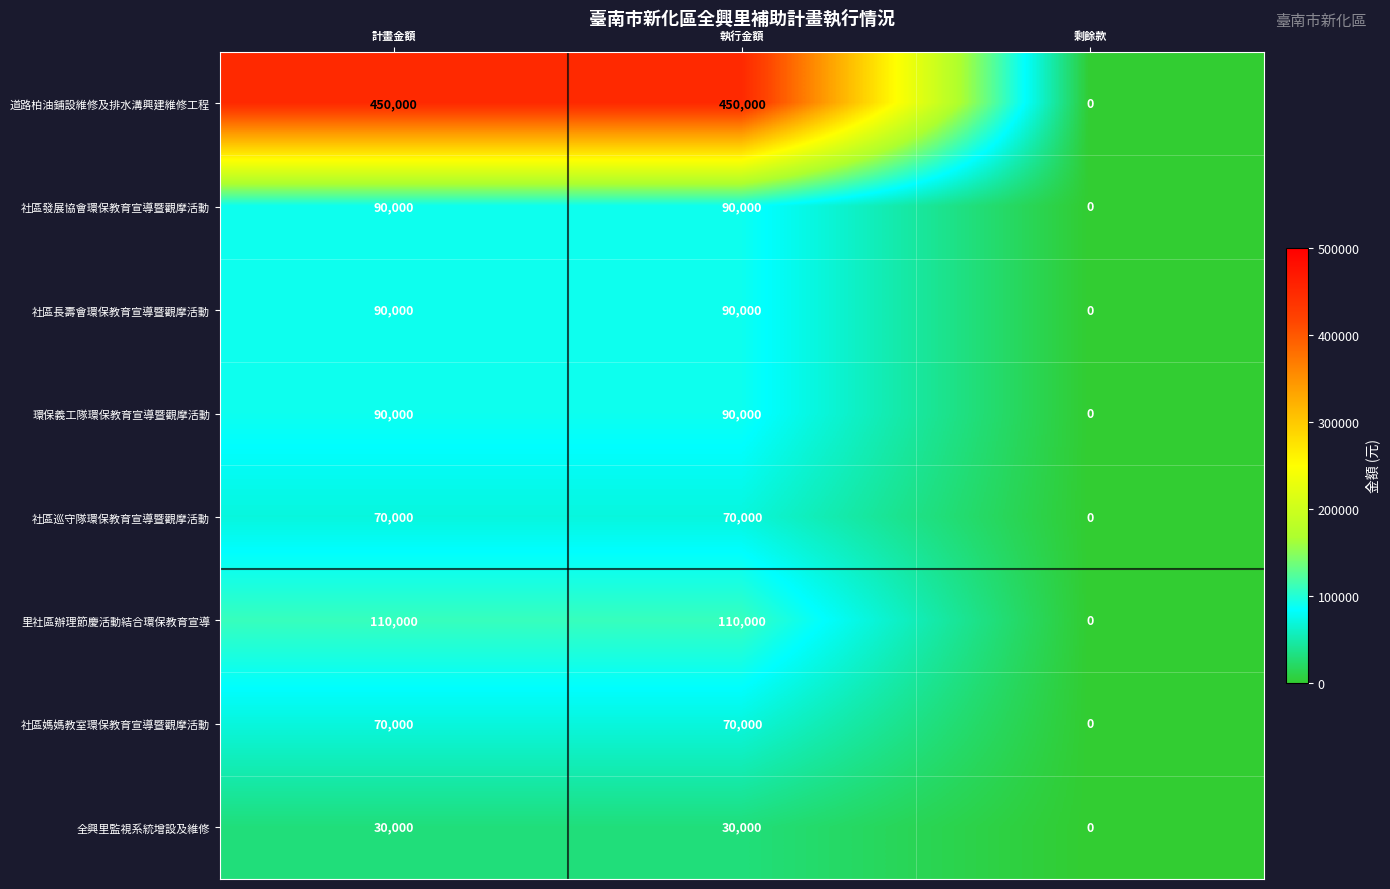

Count the number of categories in the chart.

3